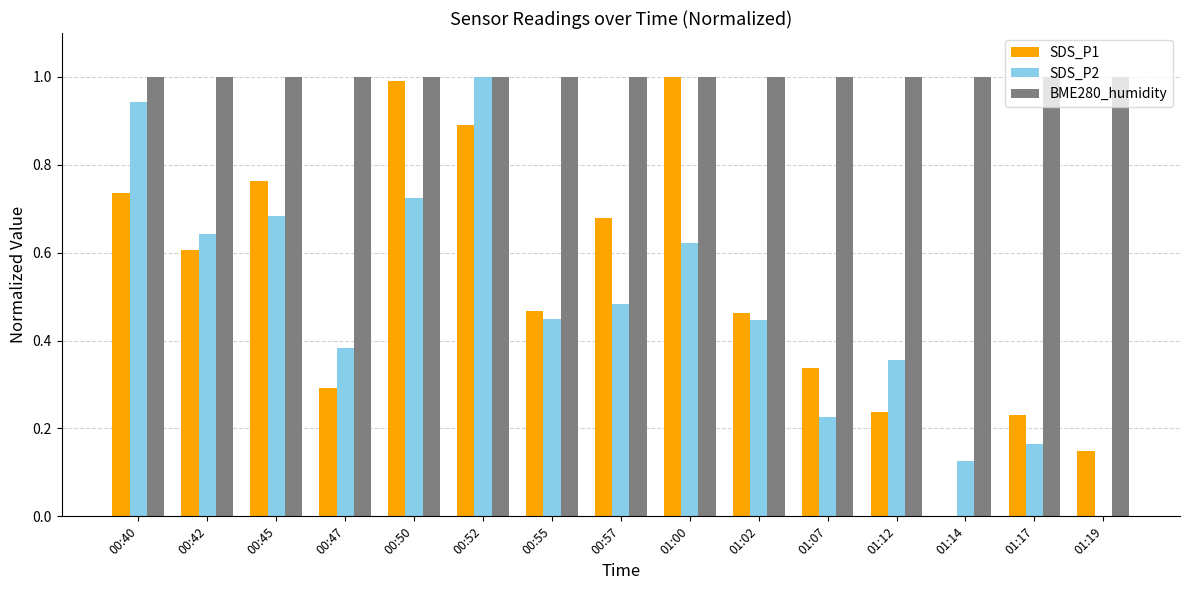

Does the chart contain stacked bars?

No